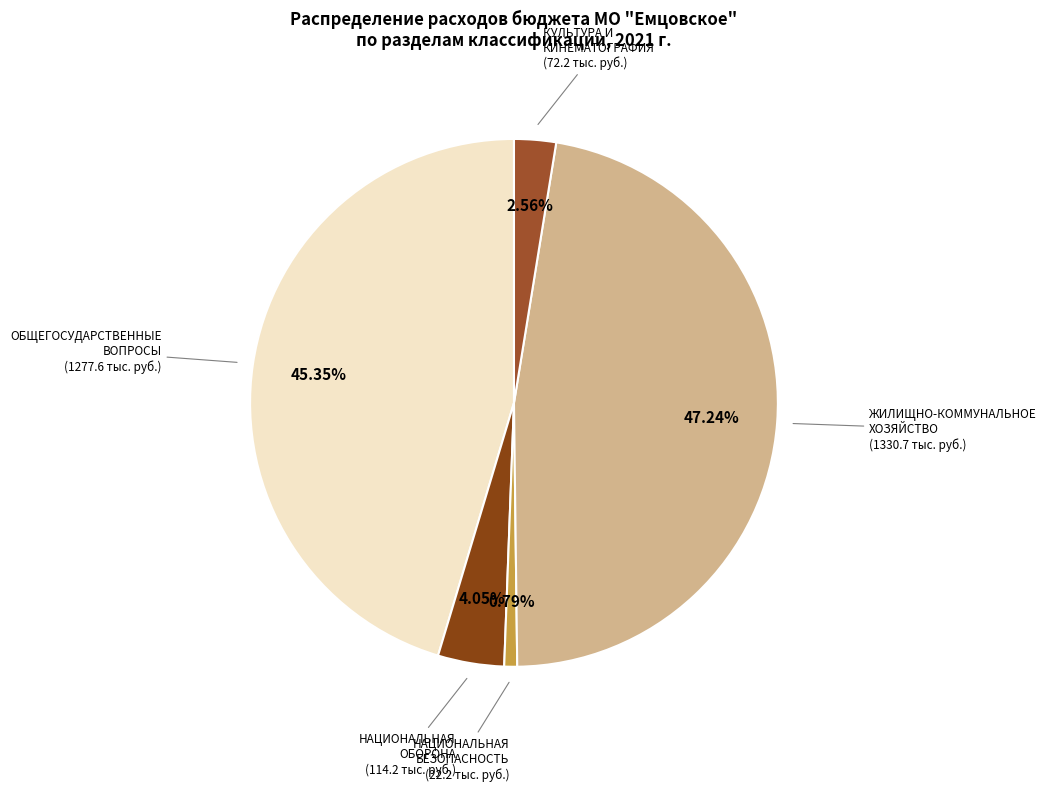

To the nearest percent, what is the combined percentage of ОБЩЕГОСУДАРСТВЕННЫЕ ВОПРОСЫ and НАЦИОНАЛЬНАЯ ОБОРОНА?

49%